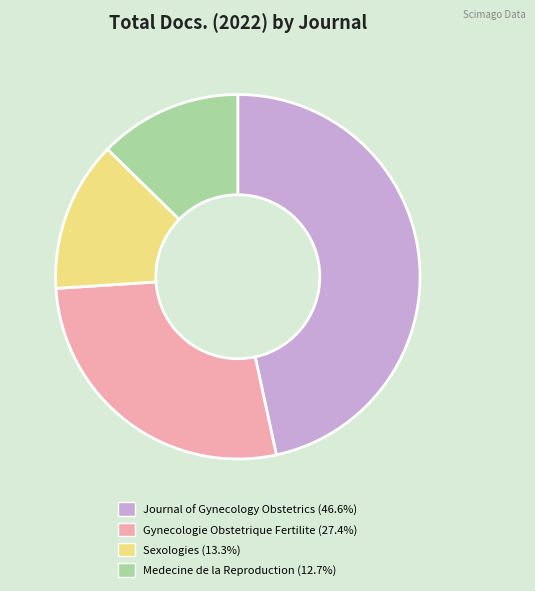

Is there any slice that represents more than half of the pie?

No